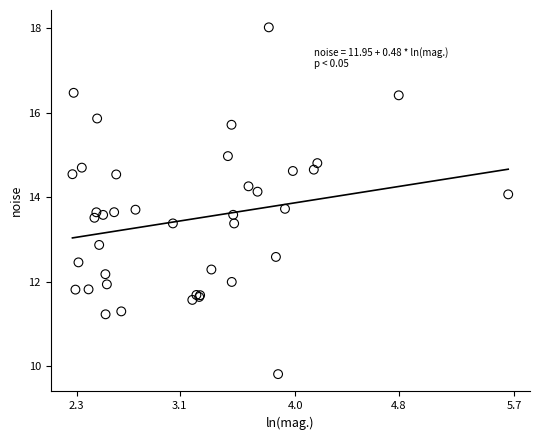

What Y value in the scatter plot is closest to 13?

12.9